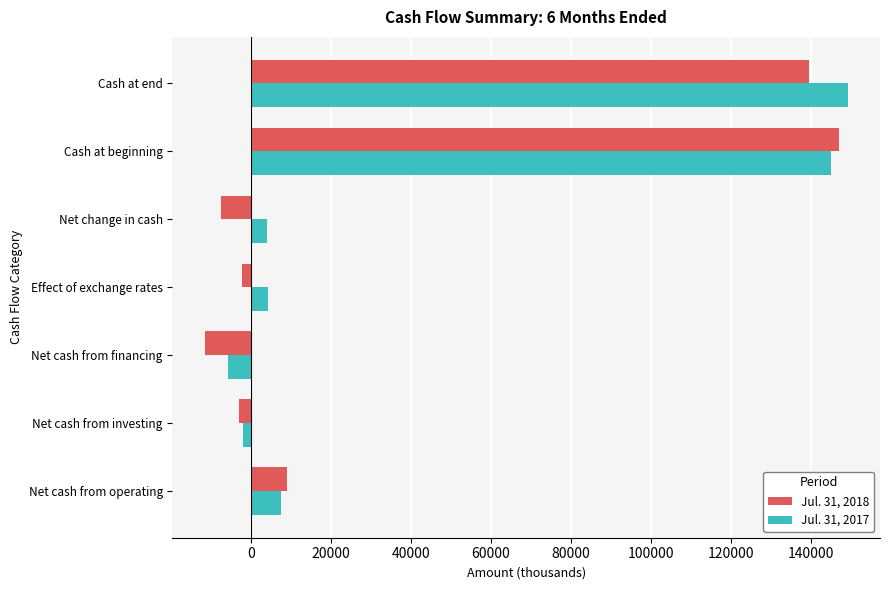

Which series has the largest total across all categories?

Jul. 31, 2017